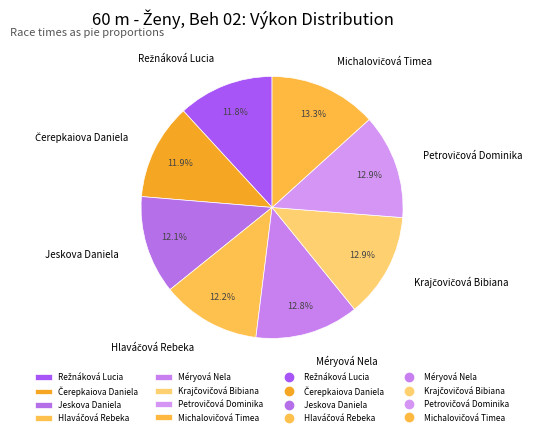

What portion of the pie excludes Jeskova Daniela?

87.9%